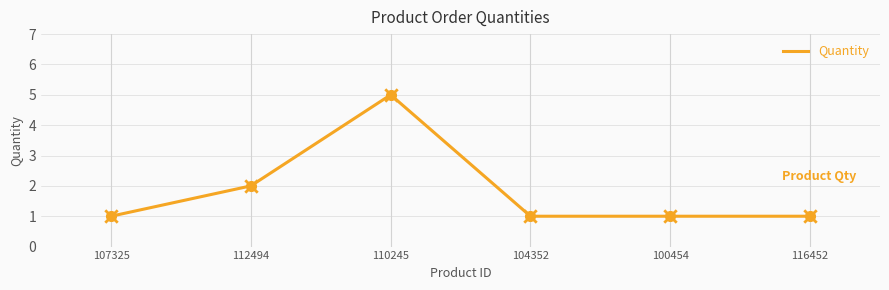

Which has a higher value, 100454 or 112494?

112494